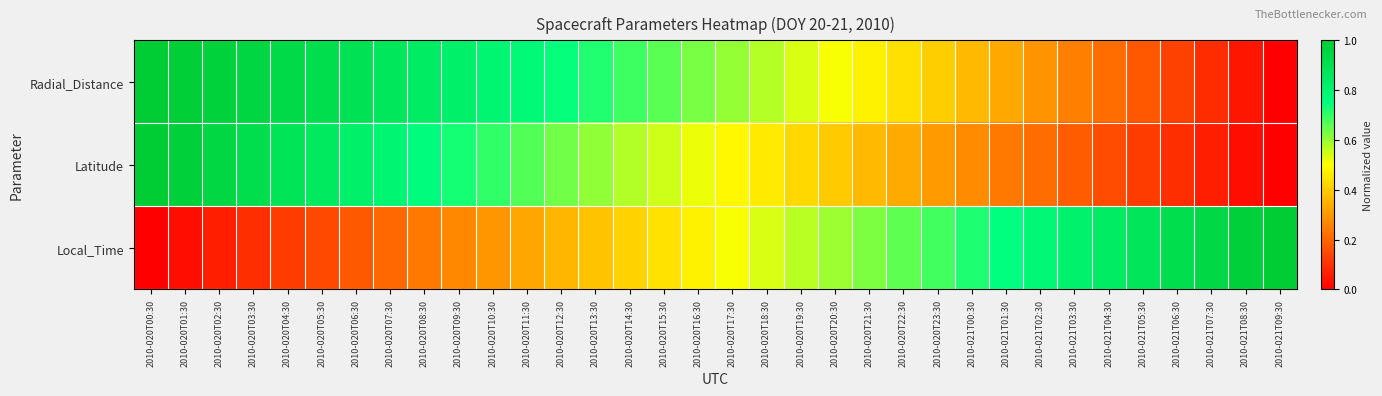

Which series has the largest range (max minus min)?

Radial_Distance